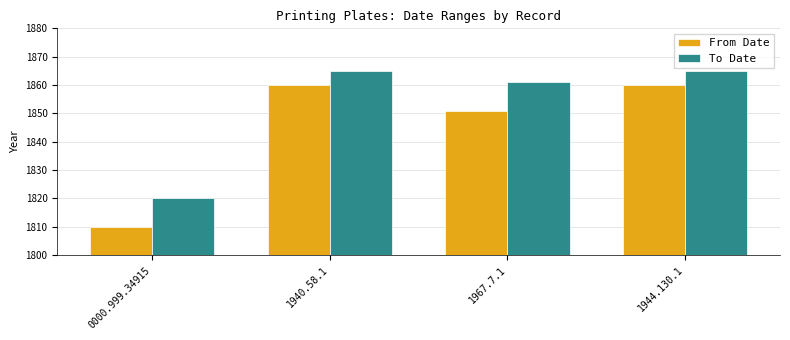

What is the difference between the highest and lowest values at 0000.999.34915?

10